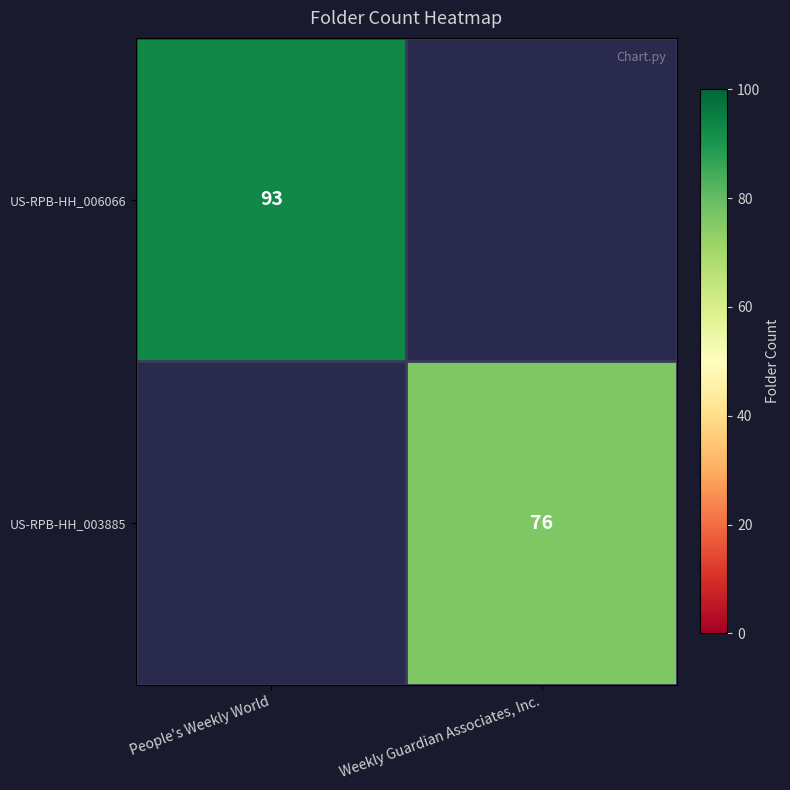

Is the value of US-RPB-HH_006066 at People's Weekly World greater than the value of US-RPB-HH_003885 at Weekly Guardian Associates, Inc.?

Yes